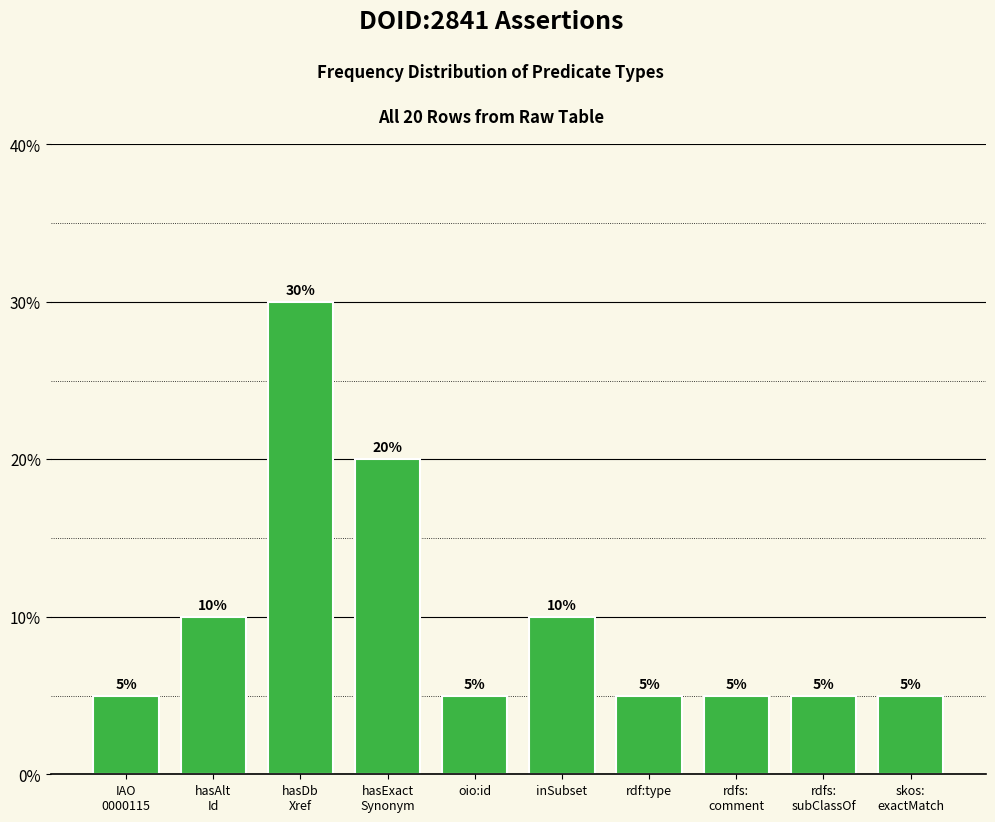

Reading left to right, extract all data points from this chart.

5	10	30	20	5	10	5	5	5	5